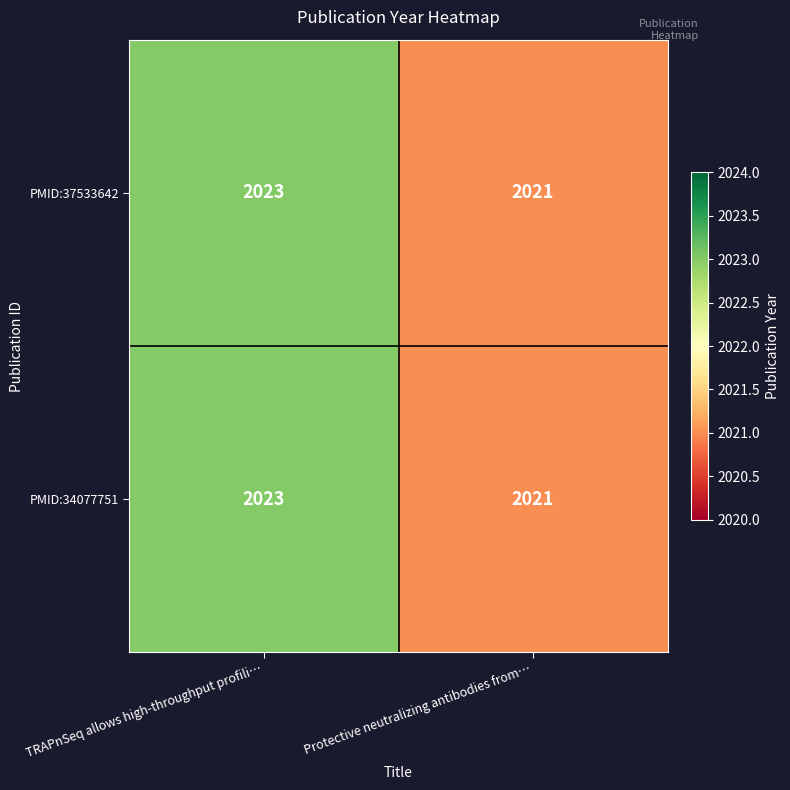

What is the sum of all PMID:37533642 values?

4044